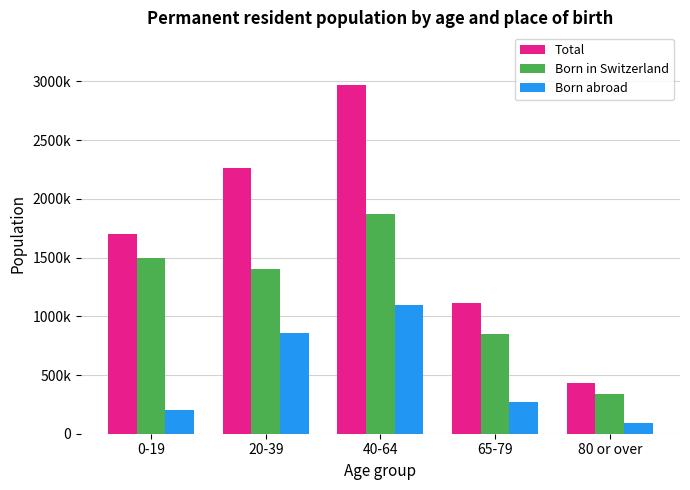

What position from the right is 80 or over?

1